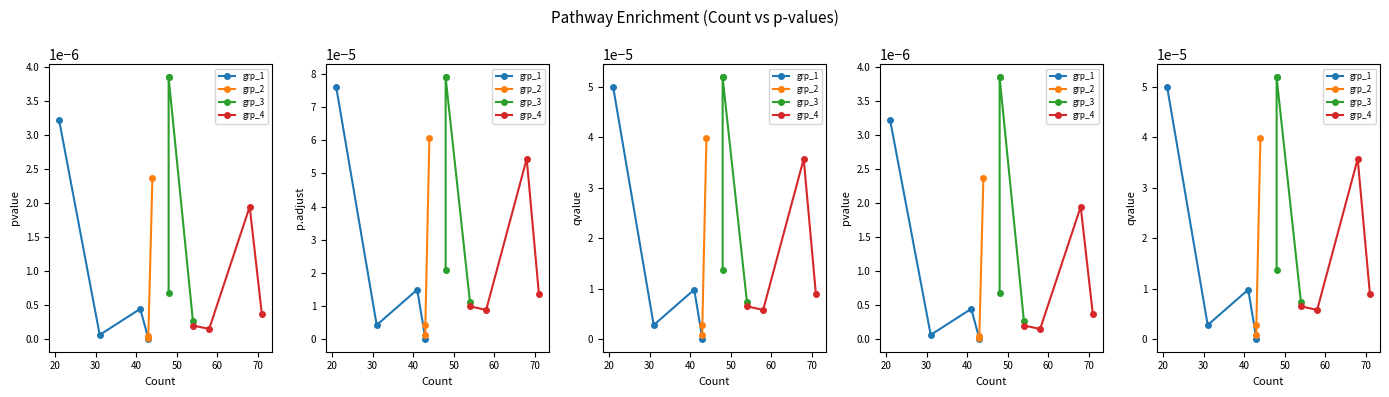

Rank the series by their average value, from highest to lowest.

p.adjust, qvalue, pvalue